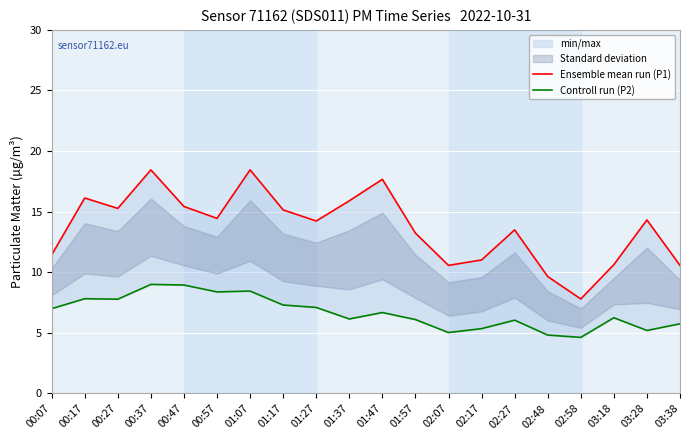

Which label corresponds to the smallest value in the chart?

02:58